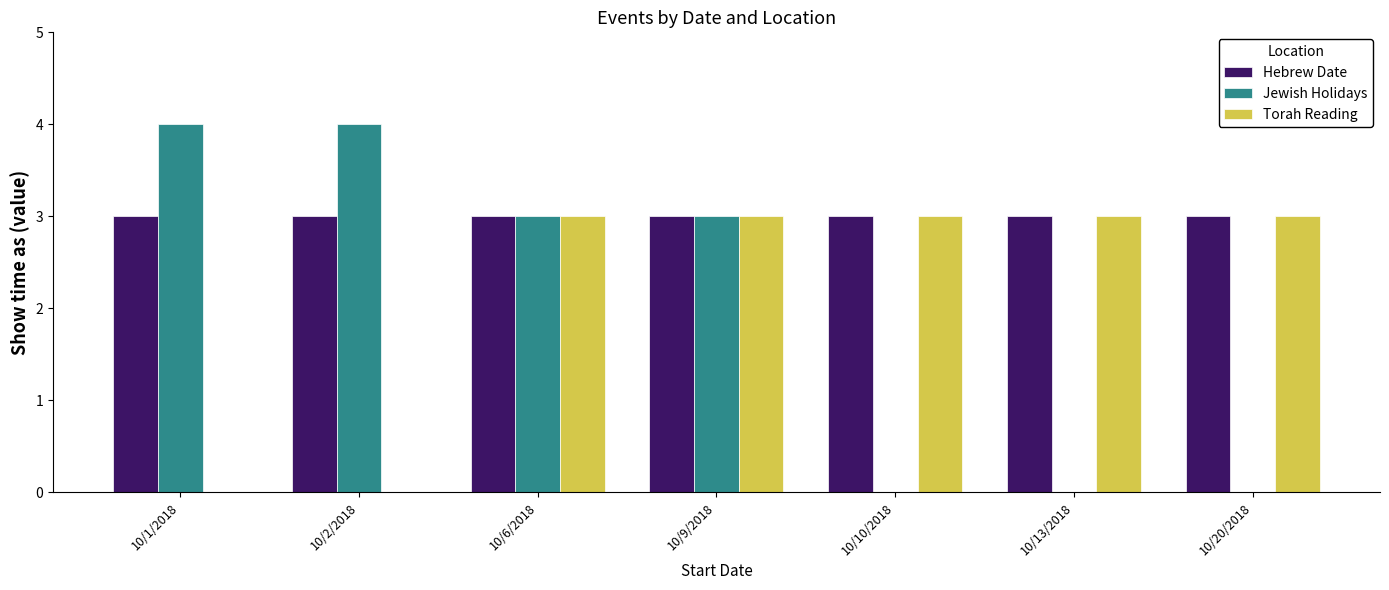

What is the spread (max minus min) of values at 10/2/2018?

4